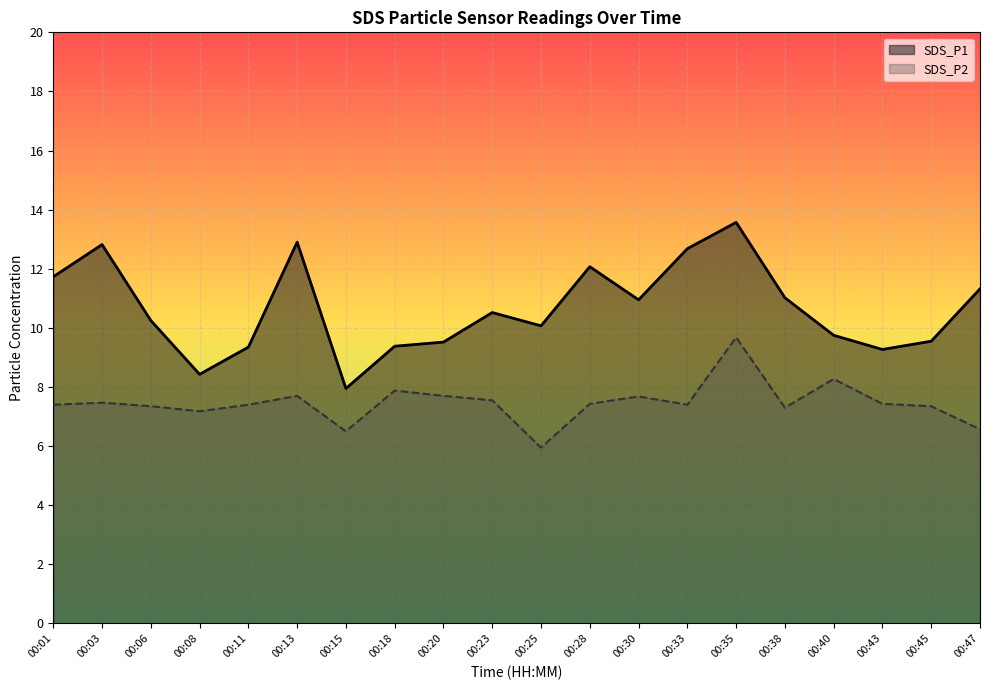

True or false: SDS_P2 and SDS_P1 cross at least once.

False